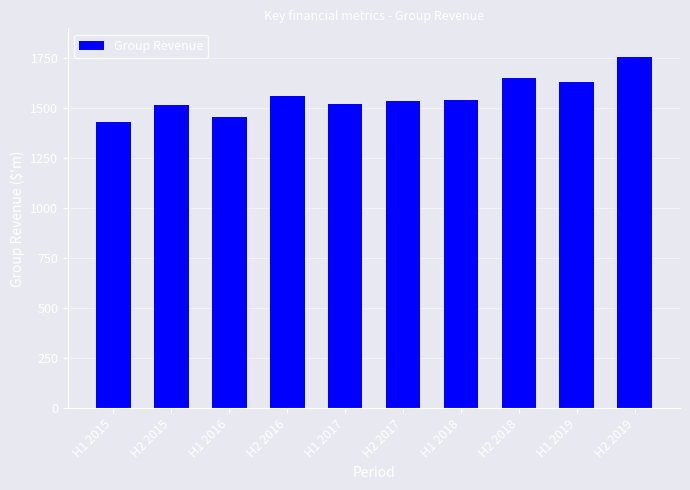

What is the difference between the second highest and second lowest values?

198.2